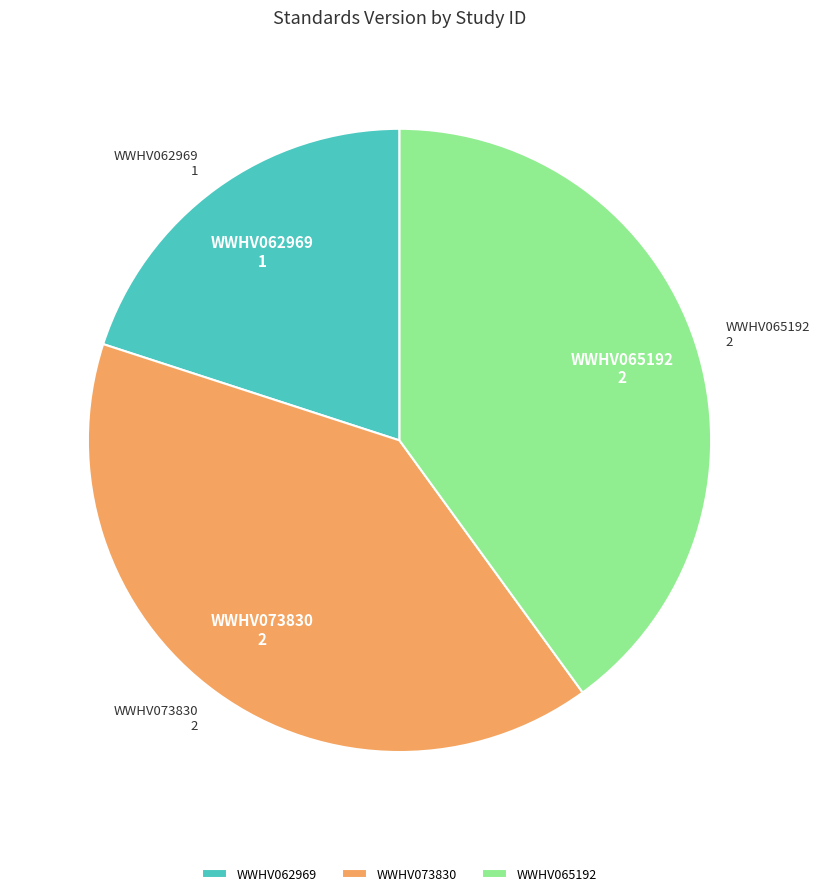

Does any single category account for the majority?

No